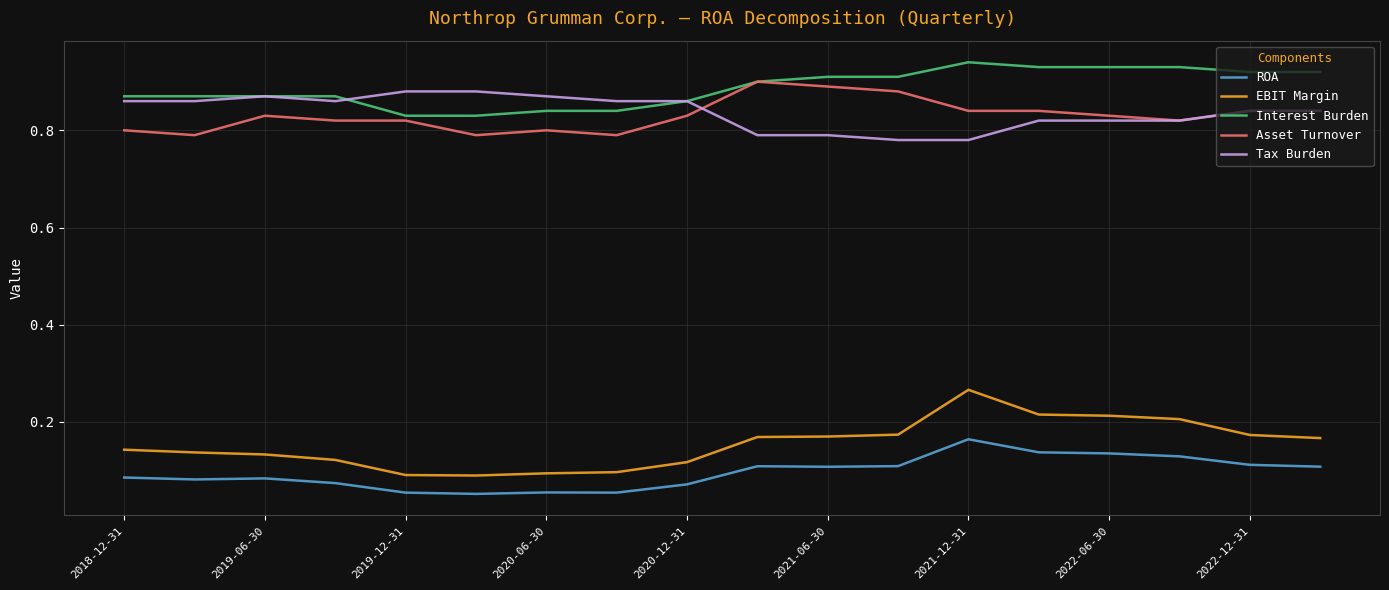

What is the sum of all Interest Burden values?

16.0